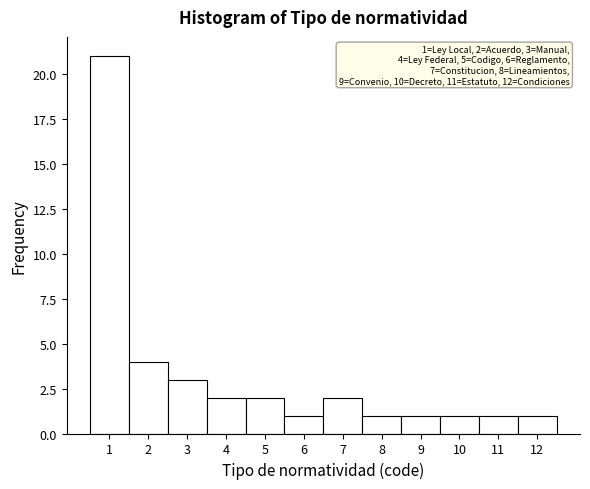

Which range on the x-axis has the tallest bar?

0.5 to 1.5